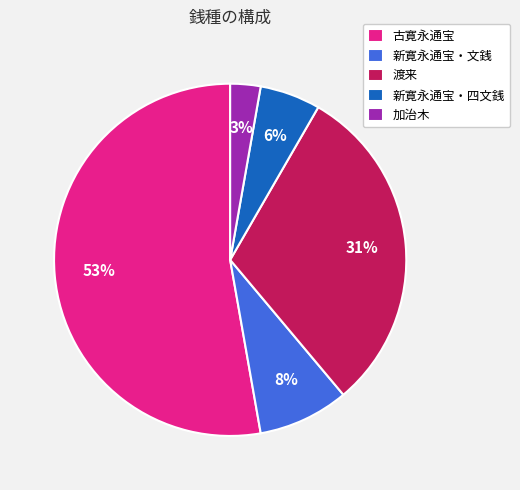

Is it true that 古寛永通宝 is 40% of the pie?

False